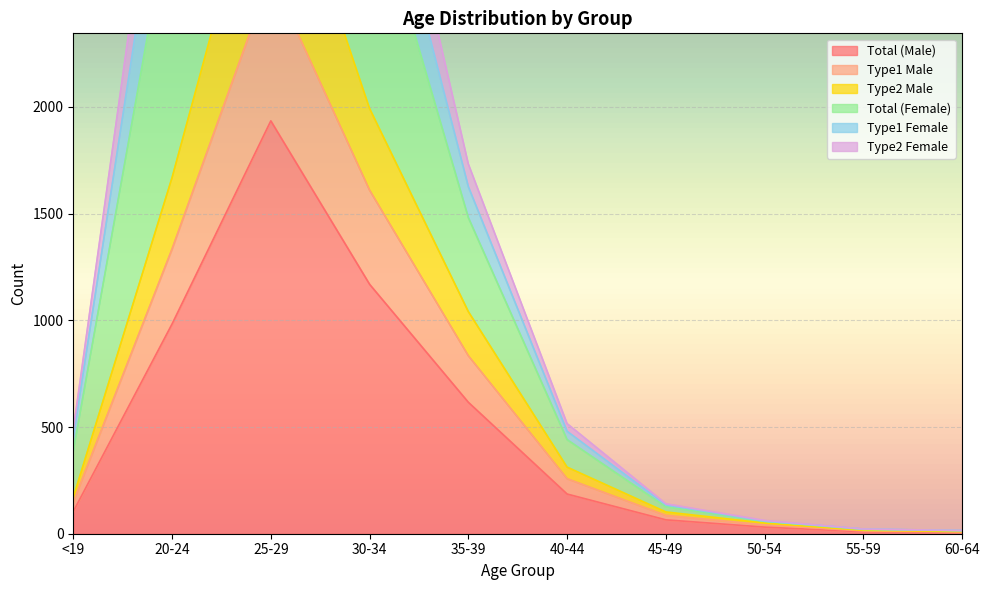

Which category has the highest value across all series?

25-29